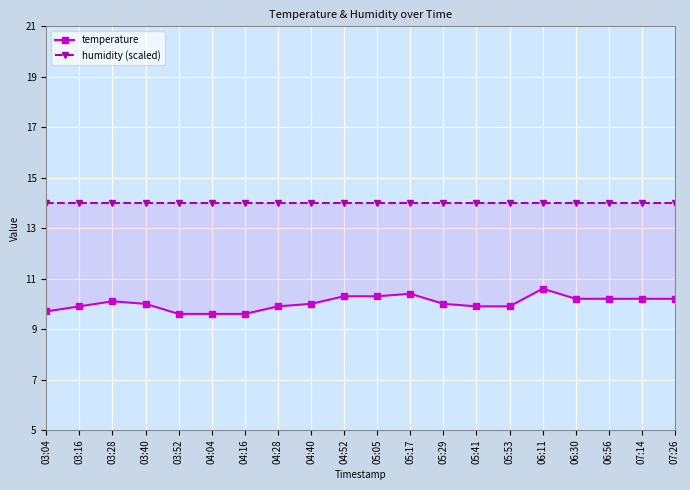

Reading left to right, transcribe all the data shown in this chart.

temperature: 9.7	9.9	10.1	10.0	9.6	9.6	9.6	9.9	10.0	10.3	10.3	10.4	10.0	9.9	9.9	10.6	10.2	10.2	10.2	10.2
humidity (scaled): 14.0	14.0	14.0	14.0	14.0	14.0	14.0	14.0	14.0	14.0	14.0	14.0	14.0	14.0	14.0	14.0	14.0	14.0	14.0	14.0